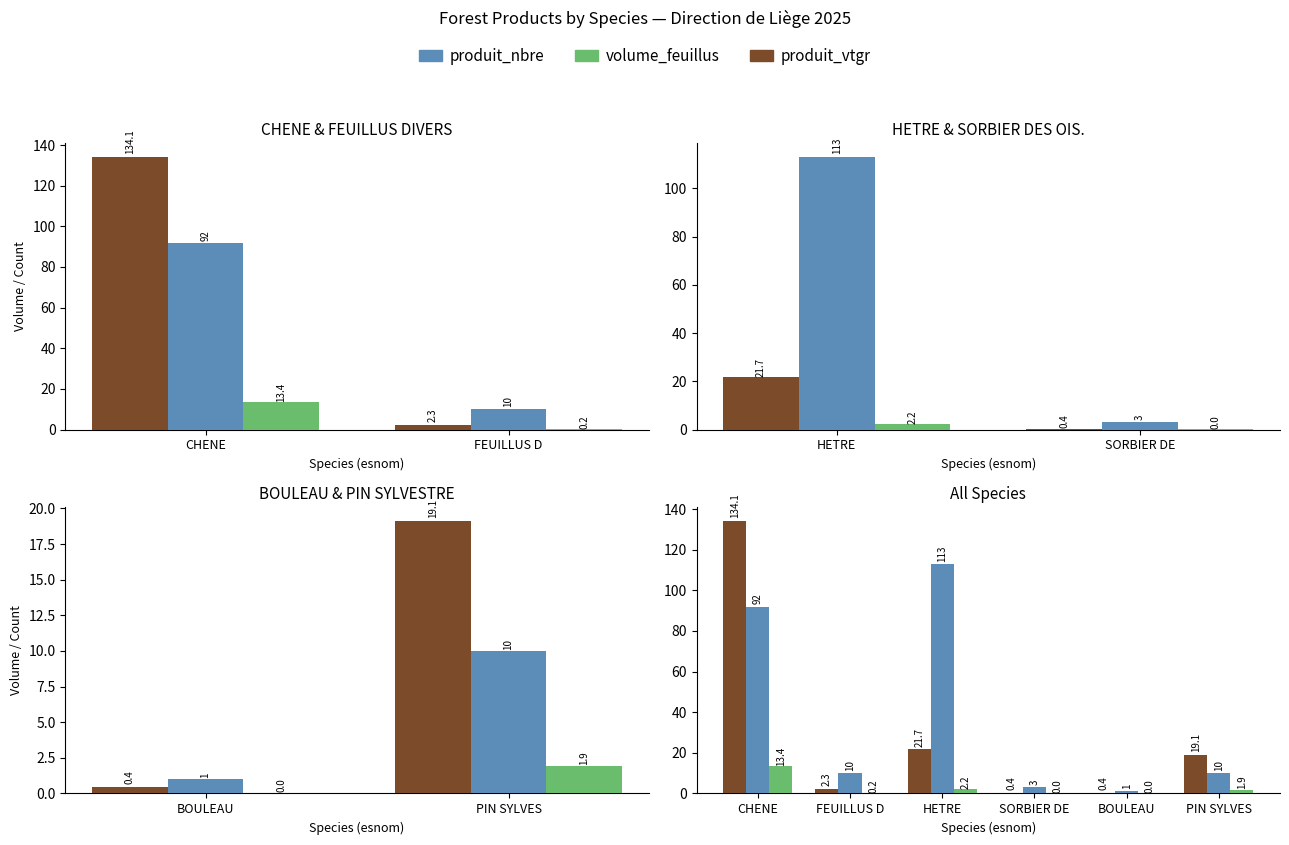

What is the sum of all volume_feuillus values?

17.8